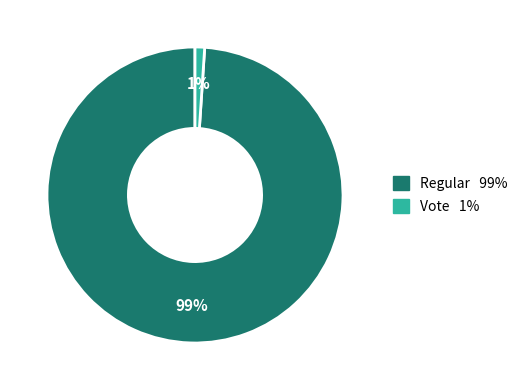

Which slice is the largest?

Regular